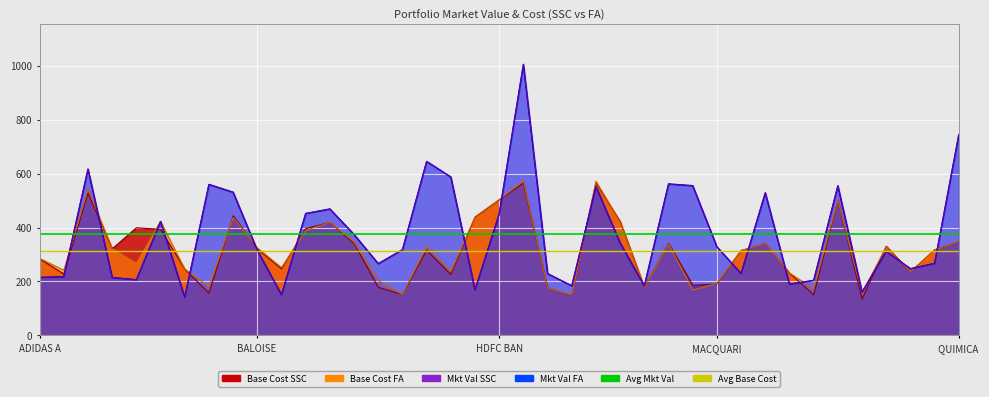

Where is the first local minimum for base_cost_ssc?

base_market_value_fa